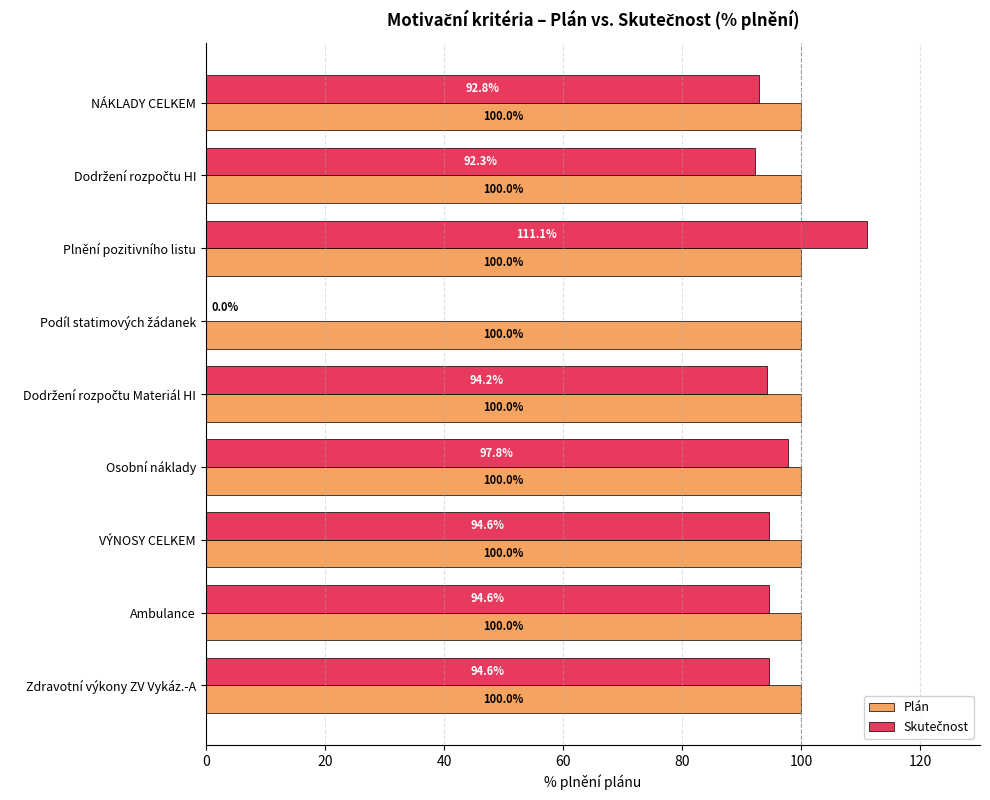

What is the sum of all Plán values?

900.0